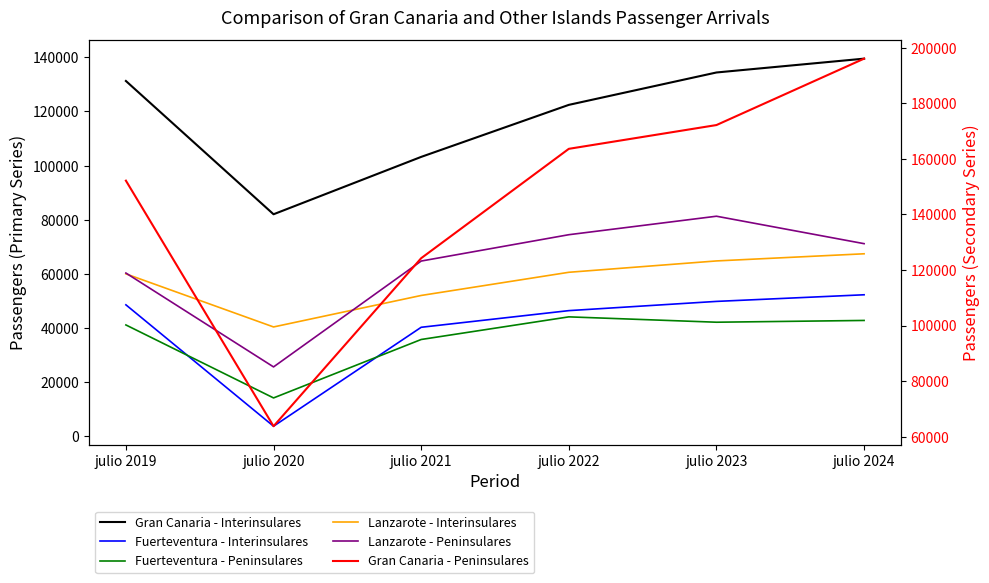

In Lanzarote - Interinsulares, how many points are lower than both neighbors (excluding endpoints)?

1